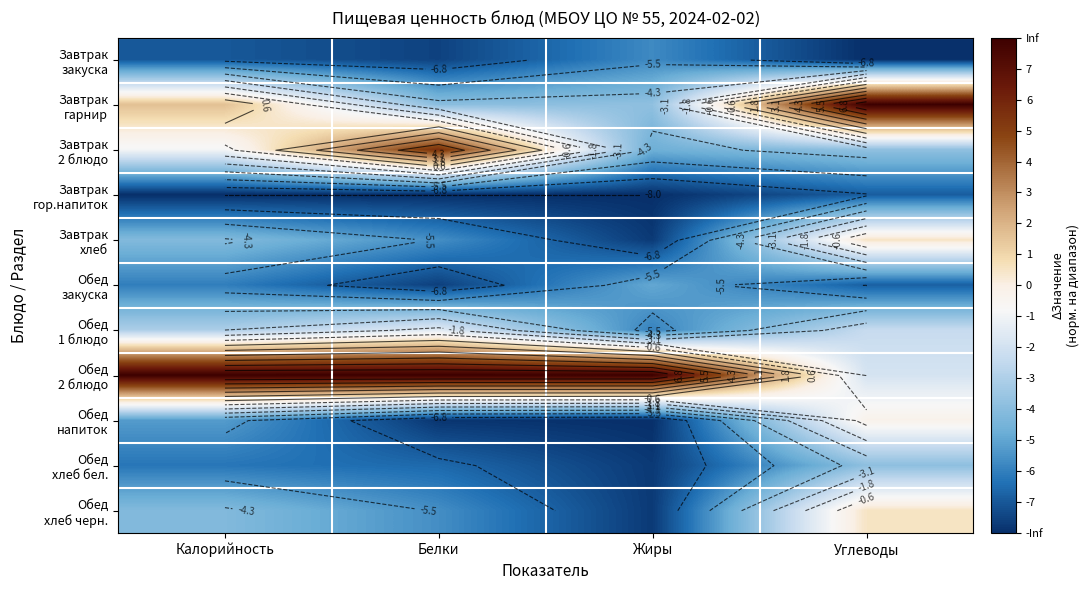

At which category is the sum across all series the highest?

Углеводы